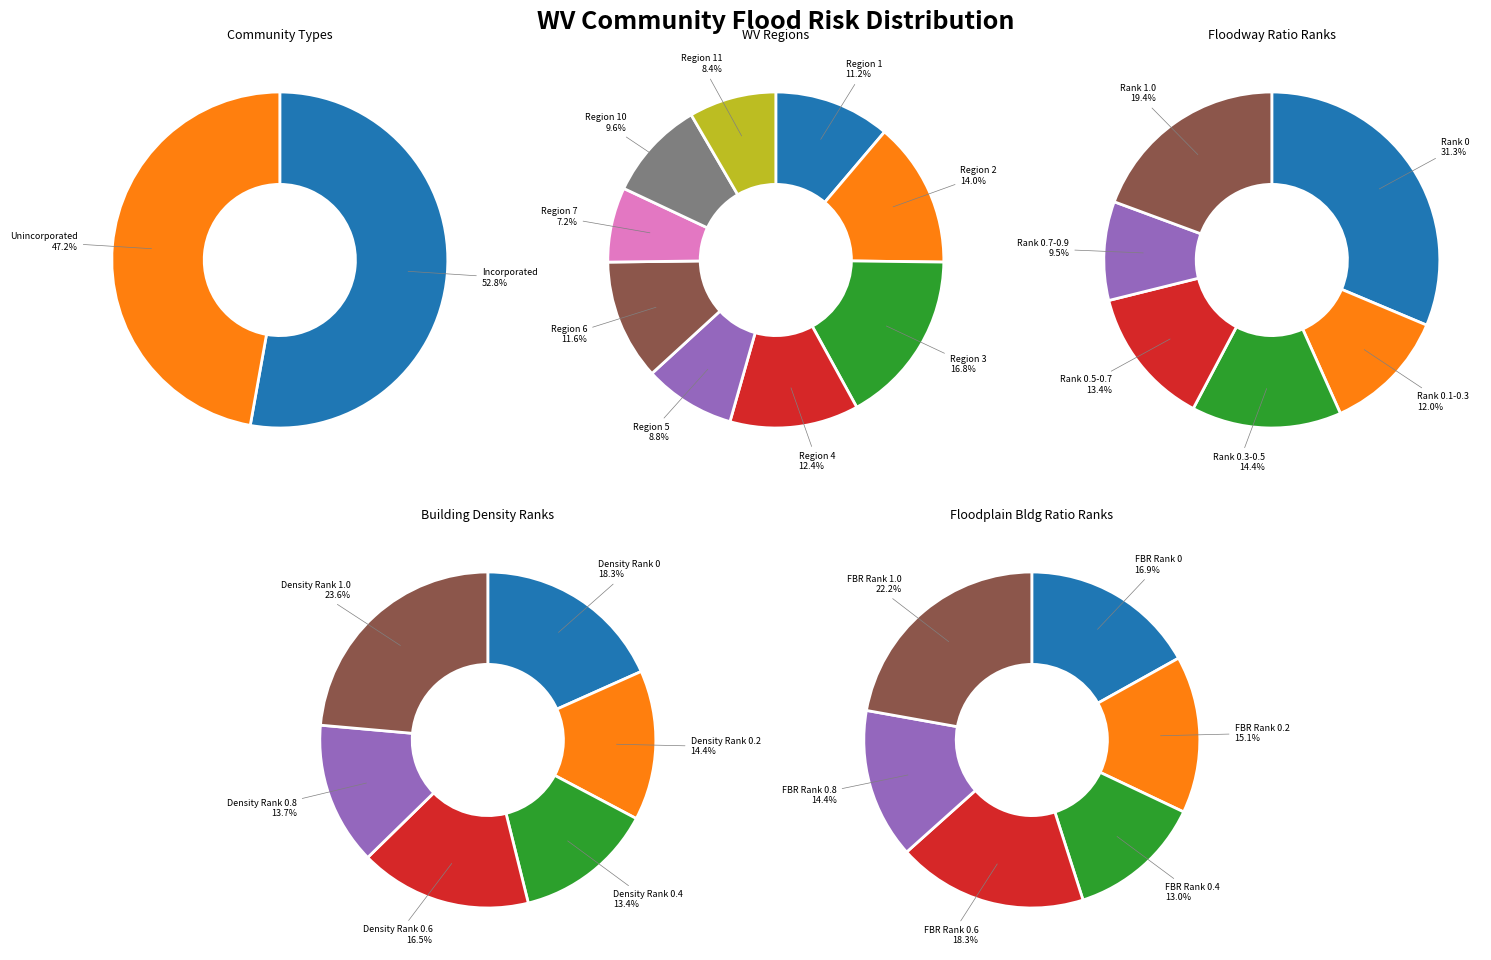

To the nearest percent, what portion does Unincorporated represent?

47%